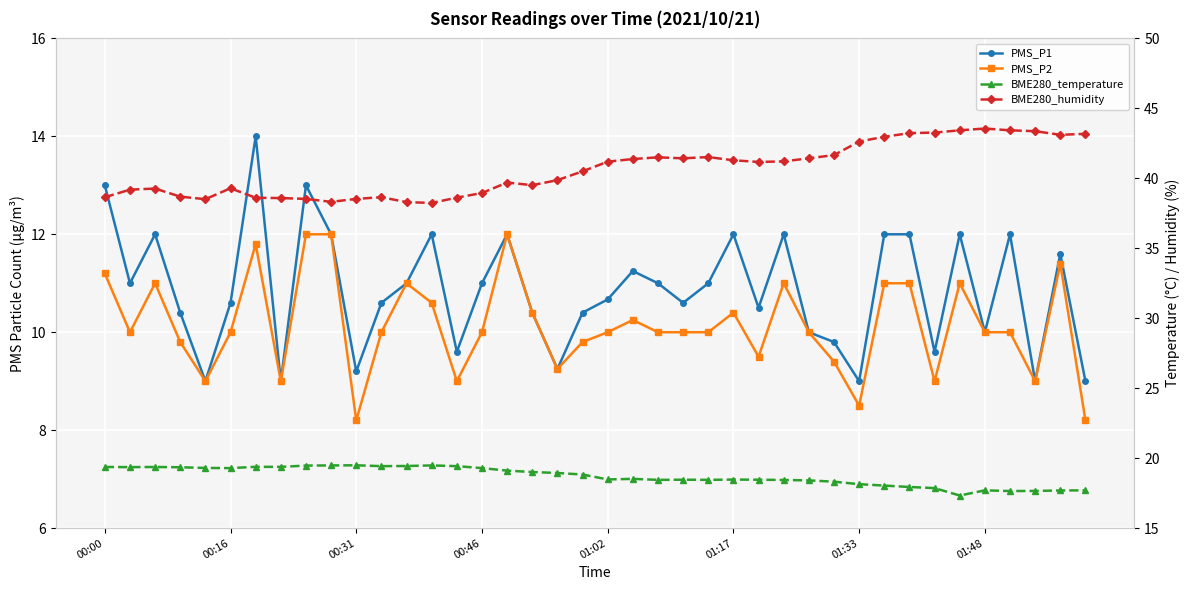

The value of BME280_humidity at 01:02 is 41.2. True or false?

True